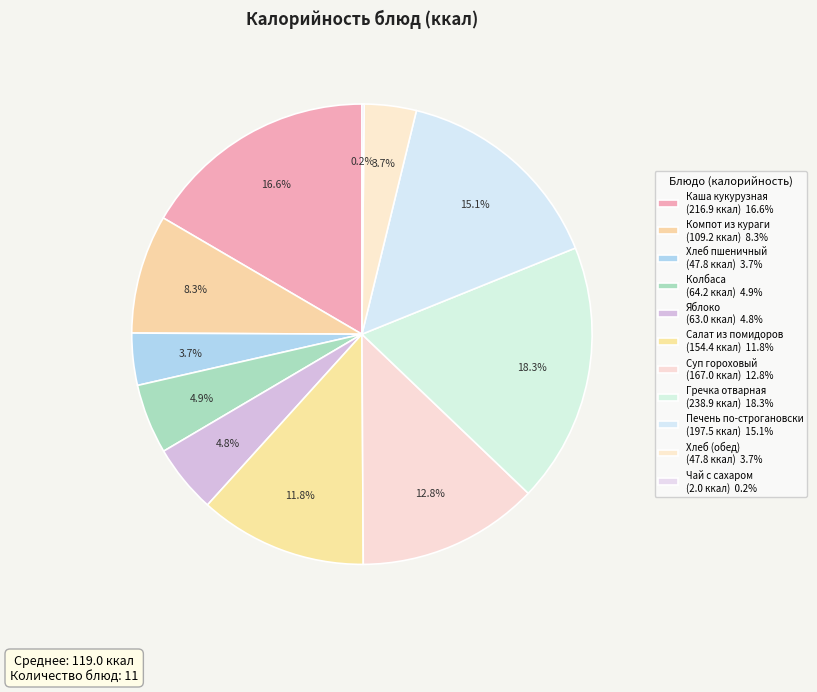

Which slice is the largest?

Гречка отварная